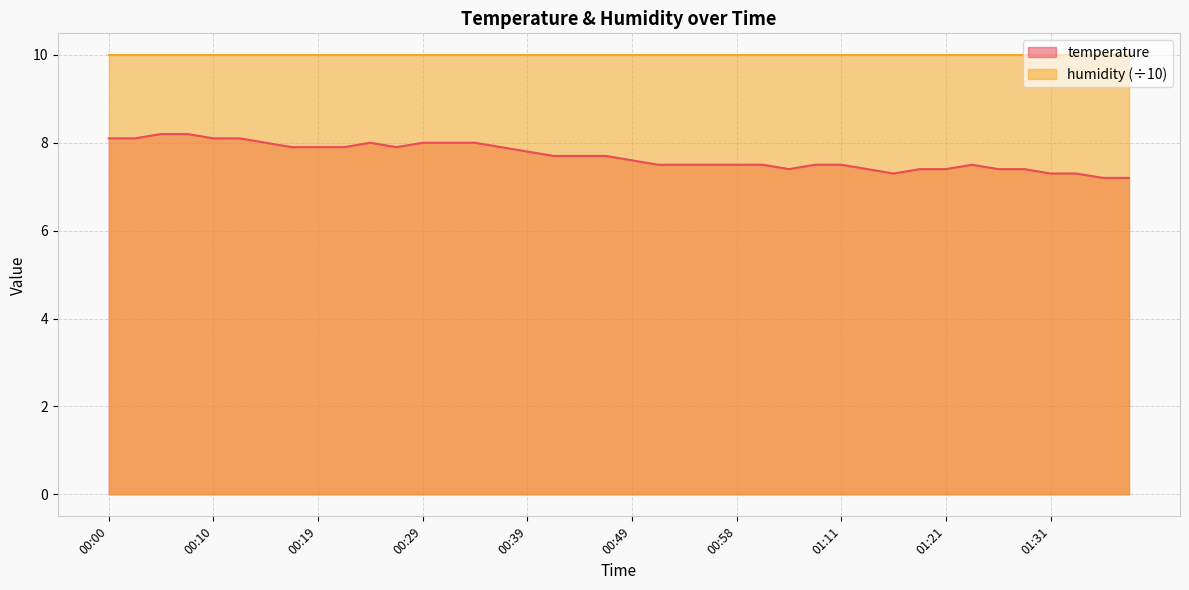

What is the difference between the second highest and second lowest values?

1.0